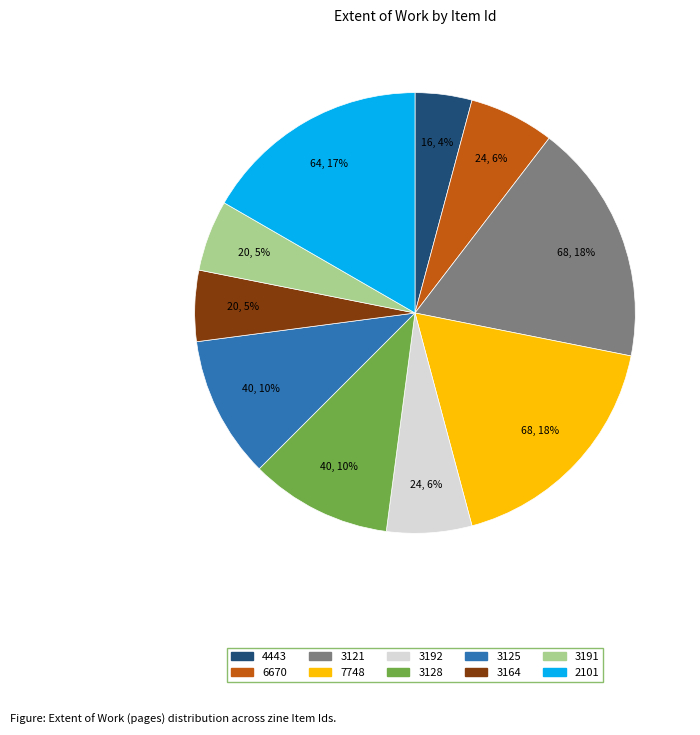

To the nearest percent, what is the average slice percentage?

10%